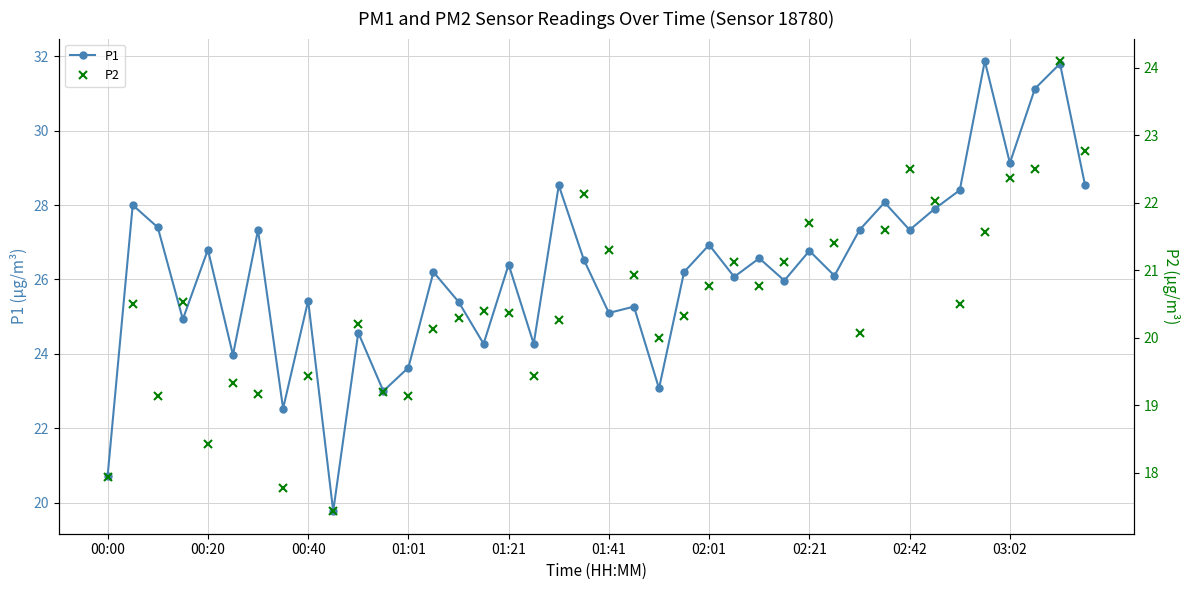

Is it true that P1 equals 31.8 at 38?

True